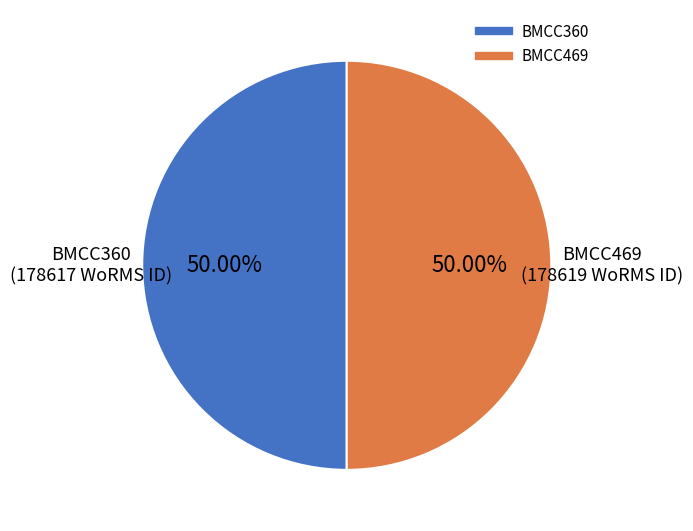

Count the number of slices in the pie.

2